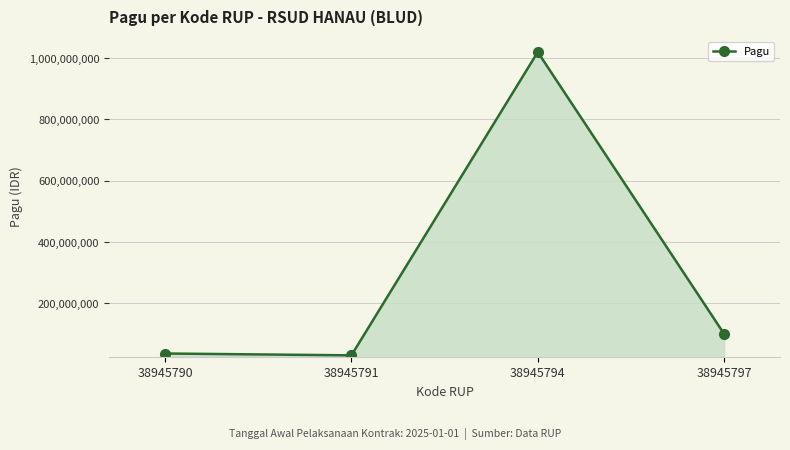

The value at 38945794 is 235538513. True or false?

False